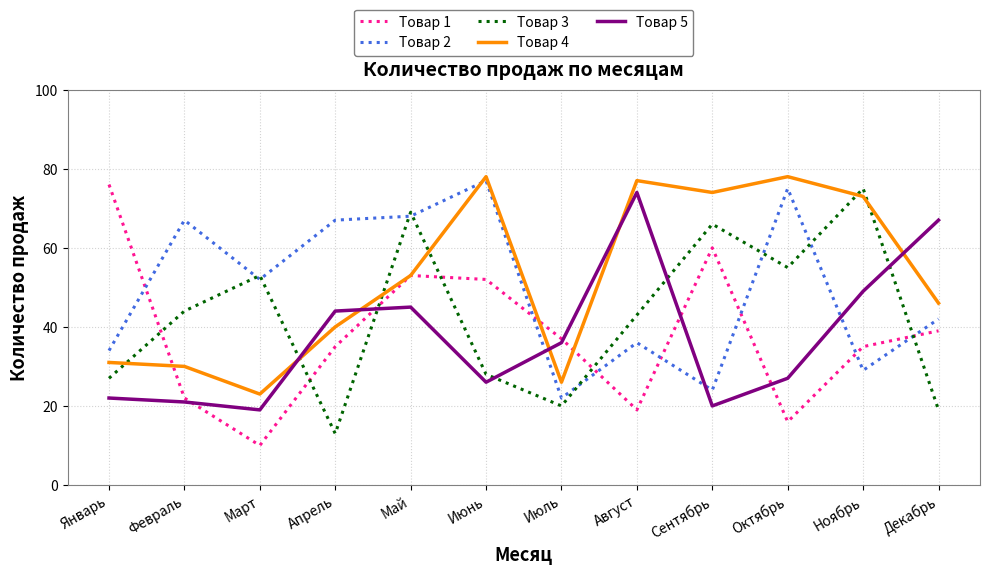

Count the number of categories in the chart.

12